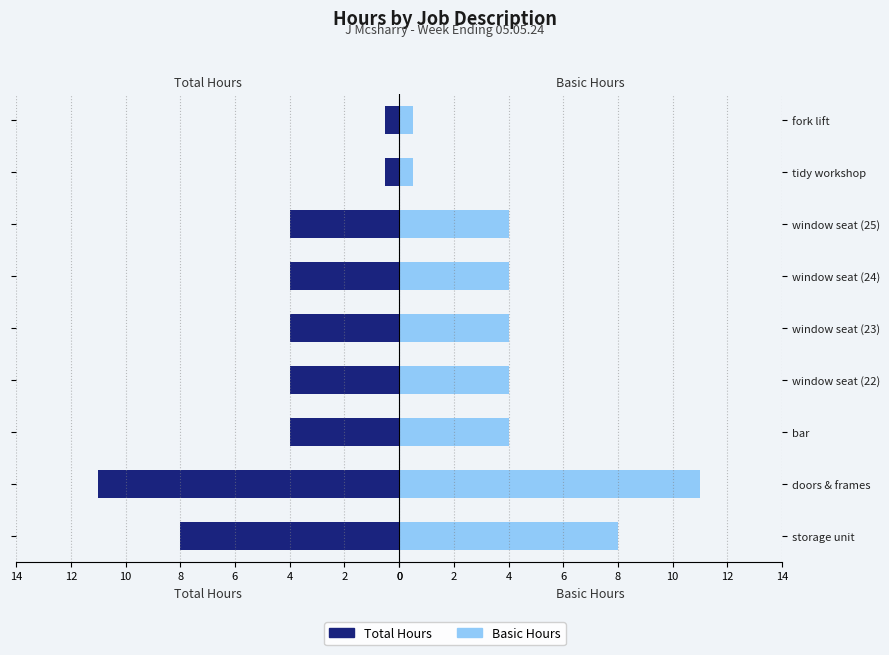

What is the minimum value shown in the chart?

0.5